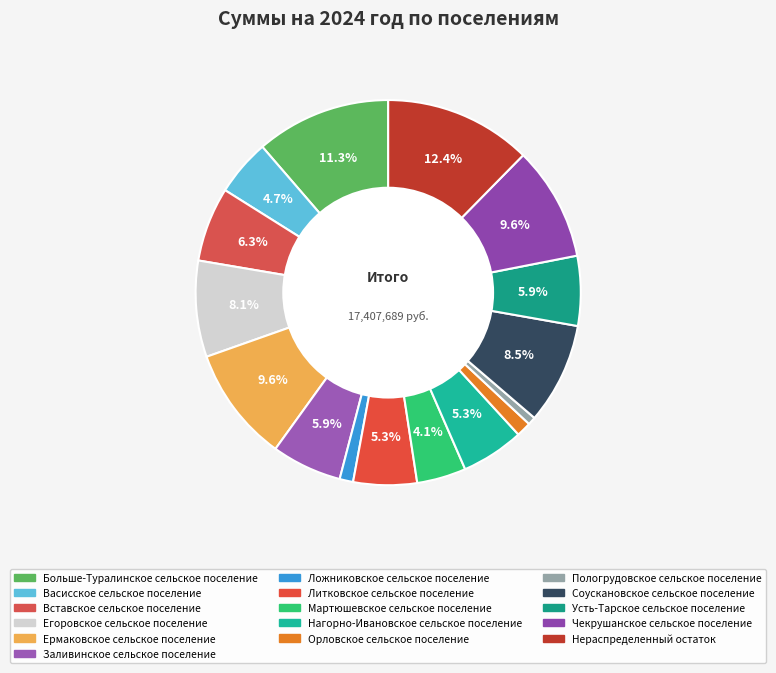

Rank the categories by value from highest to lowest.

Нераспределенный остаток, Больше-Туралинское сельское поселение, Ермаковское сельское поселение, Чекрушанское сельское поселение, Соускановское сельское поселение, Егоровское сельское поселение, Вставское сельское поселение, Заливинское сельское поселение, Усть-Тарское сельское поселение, Литковское сельское поселение, Нагорно-Ивановское сельское поселение, Васисское сельское поселение, Мартюшевское сельское поселение, Орловское сельское поселение, Ложниковское сельское поселение, Пологрудовское сельское поселение